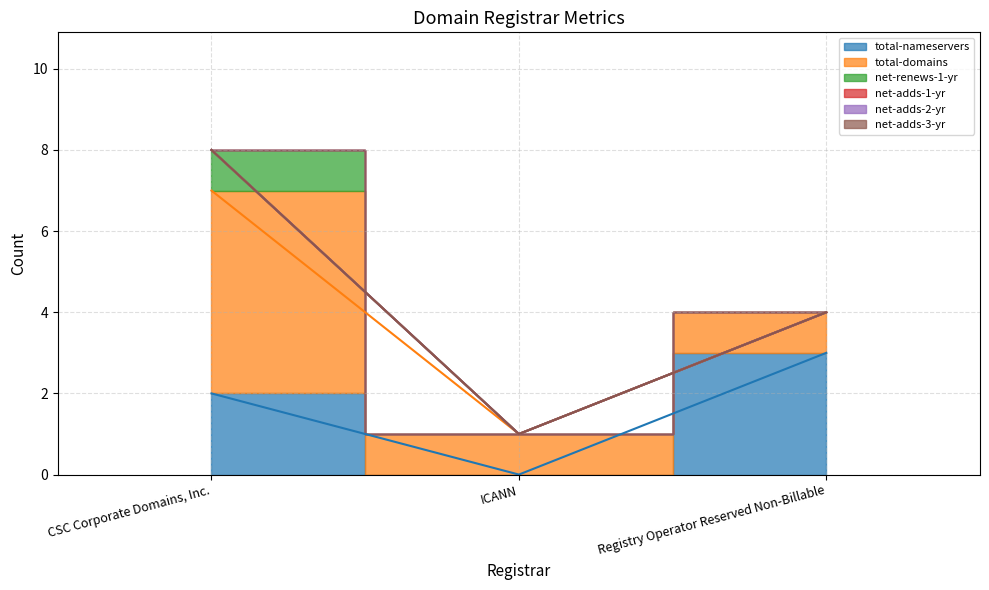

Does the chart display data point markers on the line(s)?

No